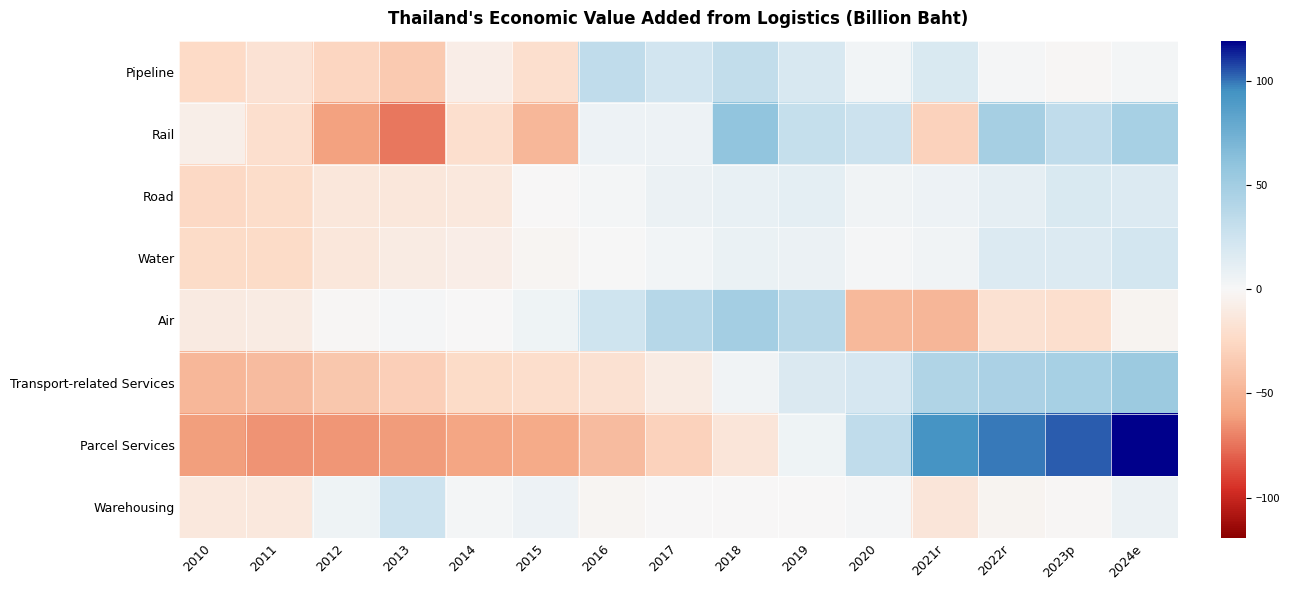

Reading left to right, list all the values displayed in this chart.

Pipeline: 2010=-23.7	2011=-17.6	2012=-26.2	2013=-35.1	2014=-8.2	2015=-20.1	2016=33.5	2017=22.8	2018=32.4	2019=19.0	2020=2.9	2021r=18.1	2022r=1.5	2023p=-1.6	2024e=2.4
Rail: 2010=-7.1	2011=-20.3	2012=-60.2	2013=-73.4	2014=-20.3	2015=-46.9	2016=6.2	2017=6.2	2018=59.3	2019=30.3	2020=26.8	2021r=-29.5	2022r=48.3	2023p=33.2	2024e=47.4
Road: 2010=-24.4	2011=-22.1	2012=-13.6	2013=-13.5	2014=-12.8	2015=-0.4	2016=2.1	2017=7.4	2018=9.2	2019=12.1	2020=4.6	2021r=6.1	2022r=10.7	2023p=18.2	2024e=16.5
Water: 2010=-22.7	2011=-22.8	2012=-13.3	2013=-9.5	2014=-8.2	2015=-2.0	2016=0.1	2017=3.3	2018=7.5	2019=7.2	2020=1.4	2021r=4.3	2022r=16.6	2023p=16.5	2024e=21.5
Air: 2010=-10.8	2011=-9.4	2012=-1.0	2013=1.1	2014=-0.3	2015=4.9	2016=24.7	2017=38.6	2018=49.3	2019=38.2	2020=-46.2	2021r=-47.9	2022r=-18.1	2023p=-19.6	2024e=-3.3
Transport-related Services: 2010=-47.1	2011=-43.9	2012=-36.4	2013=-31.1	2014=-22.8	2015=-21.4	2016=-17.8	2017=-10.0	2018=3.9	2019=17.2	2020=20.4	2021r=42.9	2022r=45.6	2023p=47.4	2024e=53.2
Parcel Services: 2010=-61.4	2011=-65.3	2012=-63.6	2013=-61.6	2014=-58.2	2015=-55.7	2016=-44.4	2017=-29.8	2018=-14.0	2019=4.9	2020=33.1	2021r=93.8	2022r=99.2	2023p=103.6	2024e=119.5
Warehousing: 2010=-12.6	2011=-12.6	2012=4.9	2013=25.9	2014=2.6	2015=6.1	2016=-2.1	2017=-0.9	2018=-0.7	2019=-0.3	2020=1.0	2021r=-14.3	2022r=-3.4	2023p=-1.3	2024e=7.5